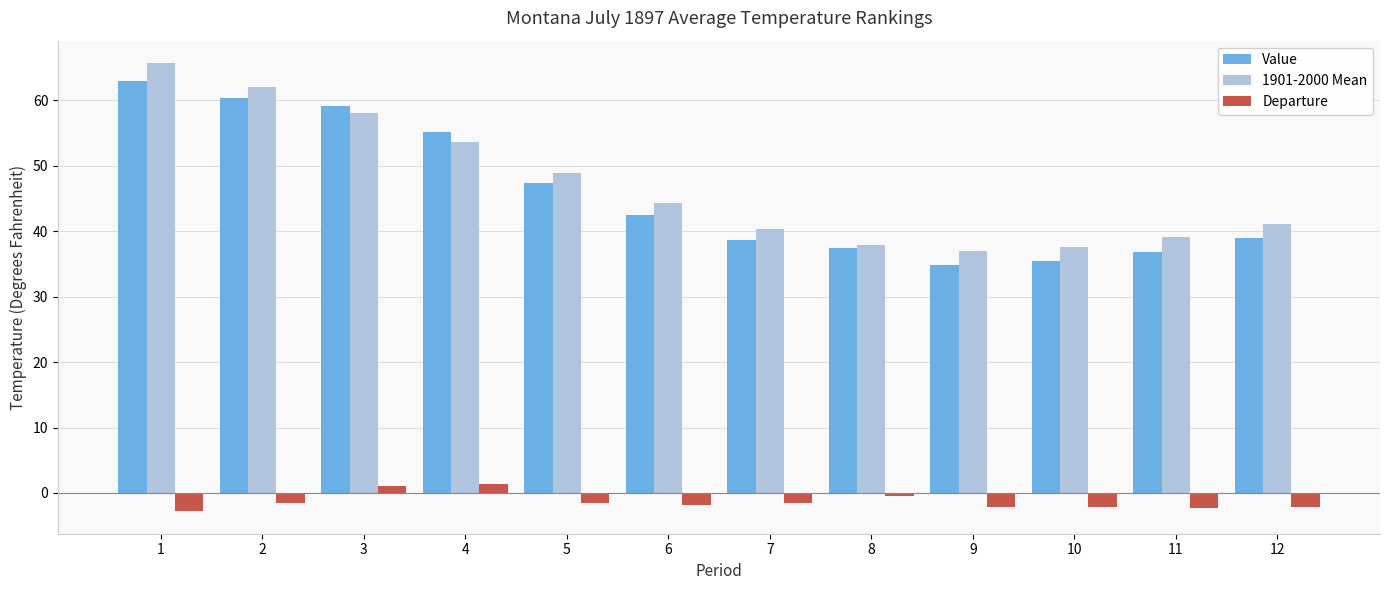

What is the sum of the 1901-2000 Mean values at 3 and 6?

102.4